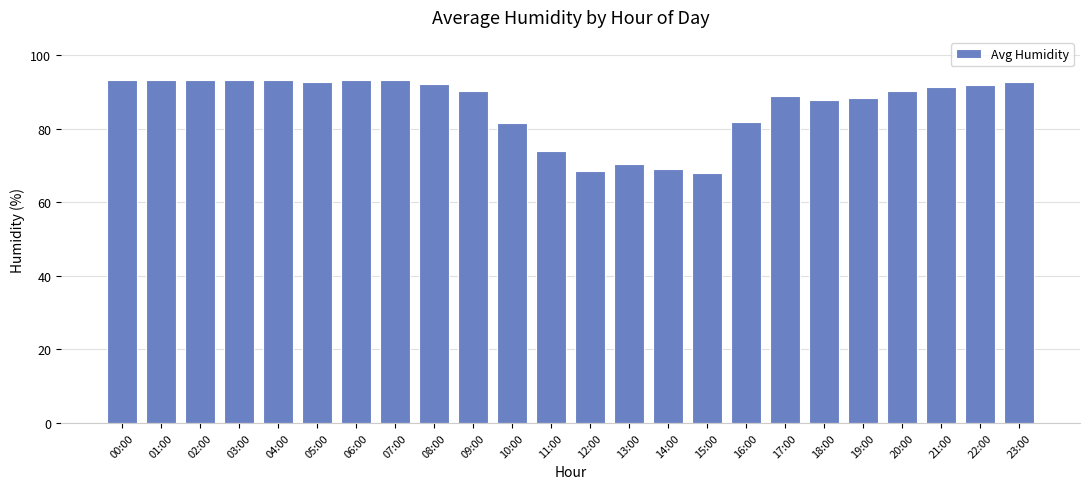

What is the change in value from 05:00 to 09:00?

-2.5